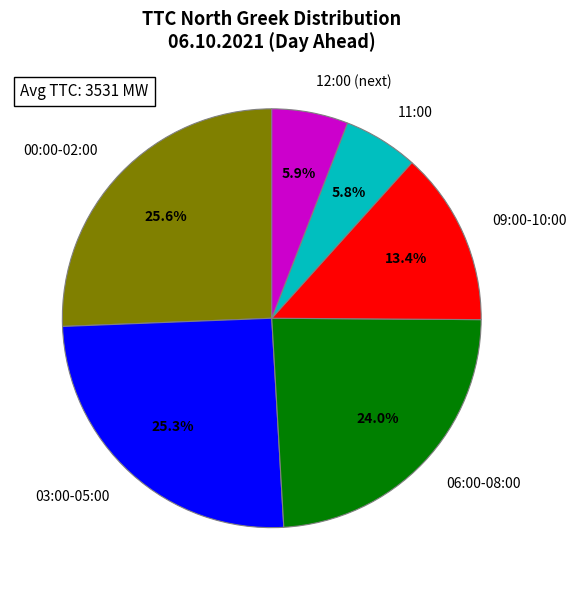

What percentage is NOT represented by 12:00 (next)?

94.1%